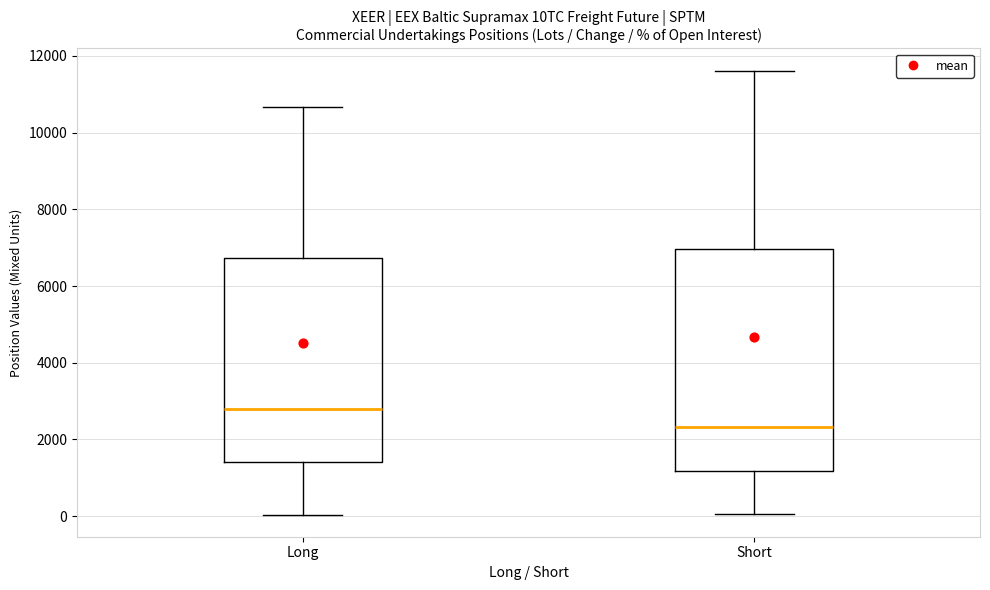

Which box's median line is the lowest?

Short